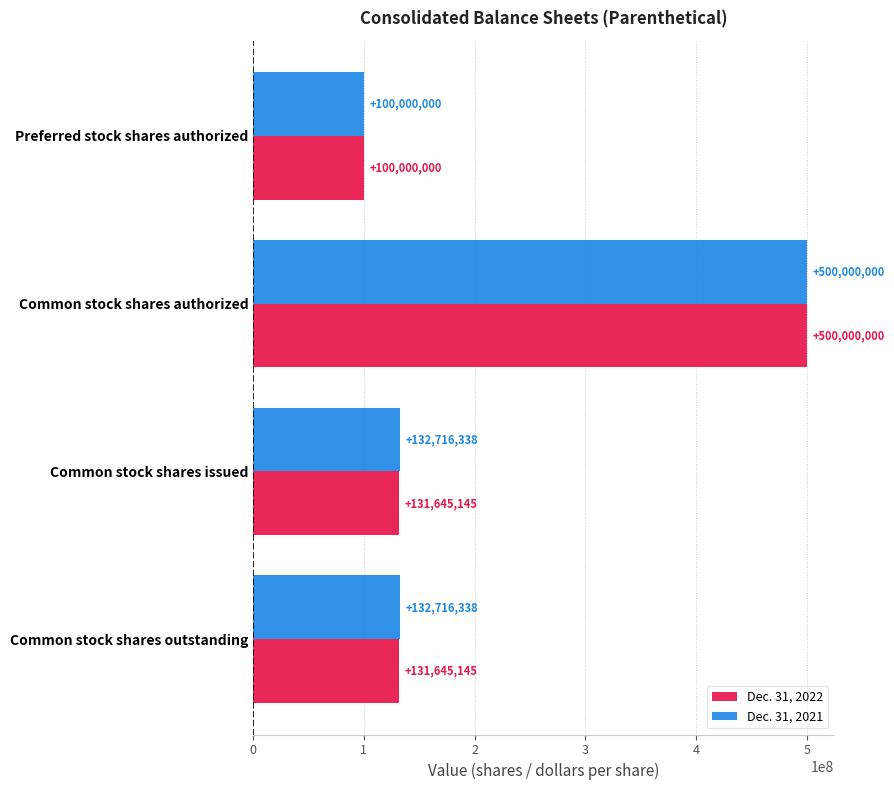

At which category is the sum across all series the highest?

Common stock shares authorized